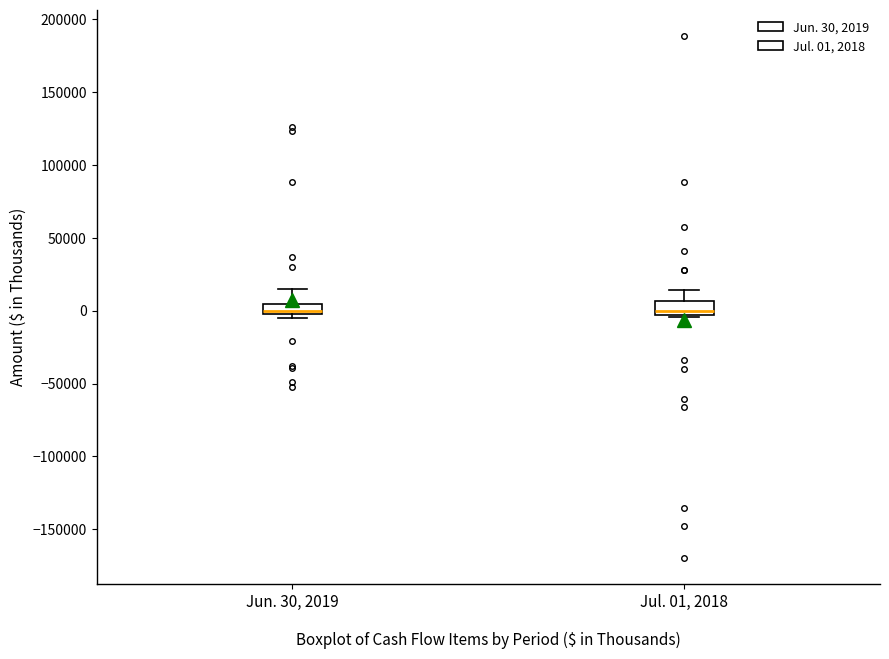

Where does the upper whisker of the box for Jun. 30, 2019 end on the y-axis? The values are not printed on the chart, so give them approximately, as read against the axis.

15000